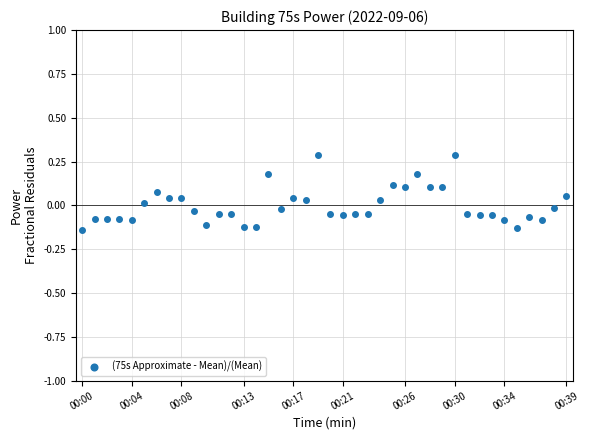

What is the range of Y values (max minus min)?

0.4